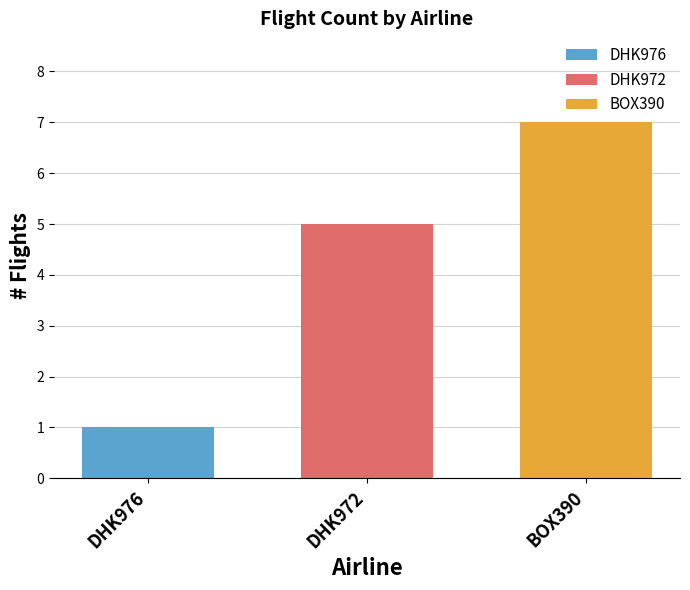

Rank the series by their maximum value, from highest to lowest.

BOX390, DHK972, DHK976